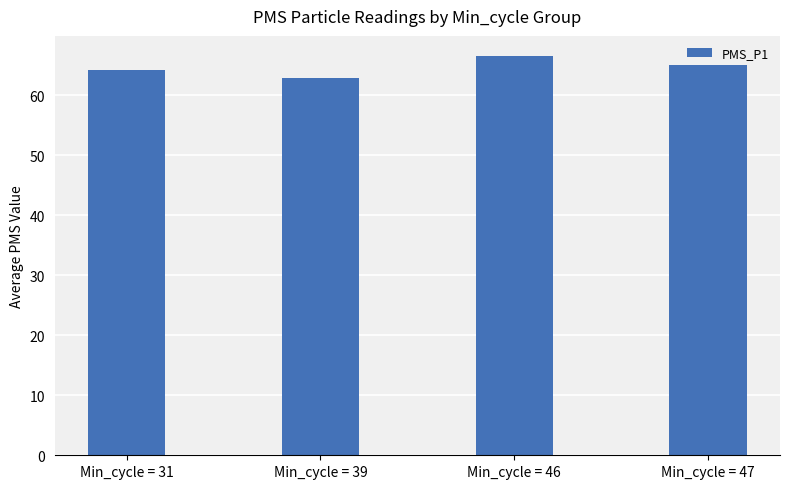

What is the ratio of the value at Min_cycle = 47 to the value at Min_cycle = 46?

1.0